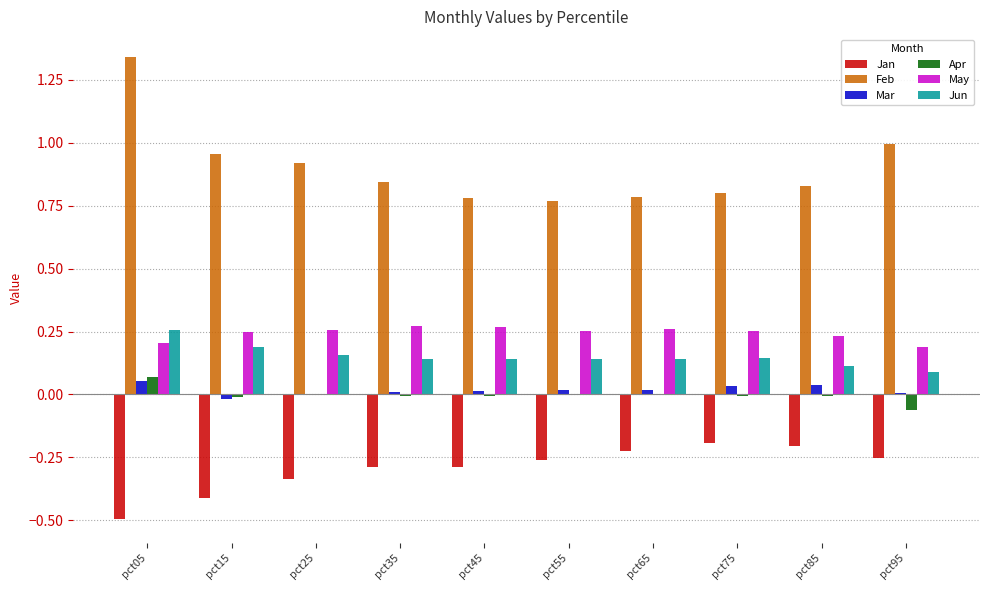

Which category has the highest value across all series?

pct05